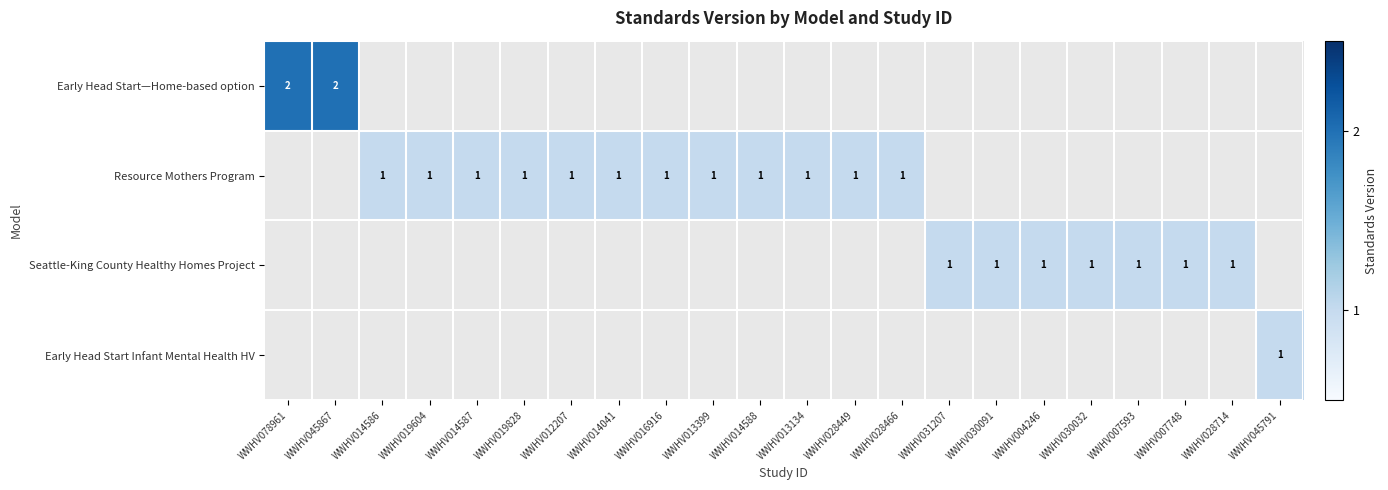

What is the smallest value displayed?

1.0